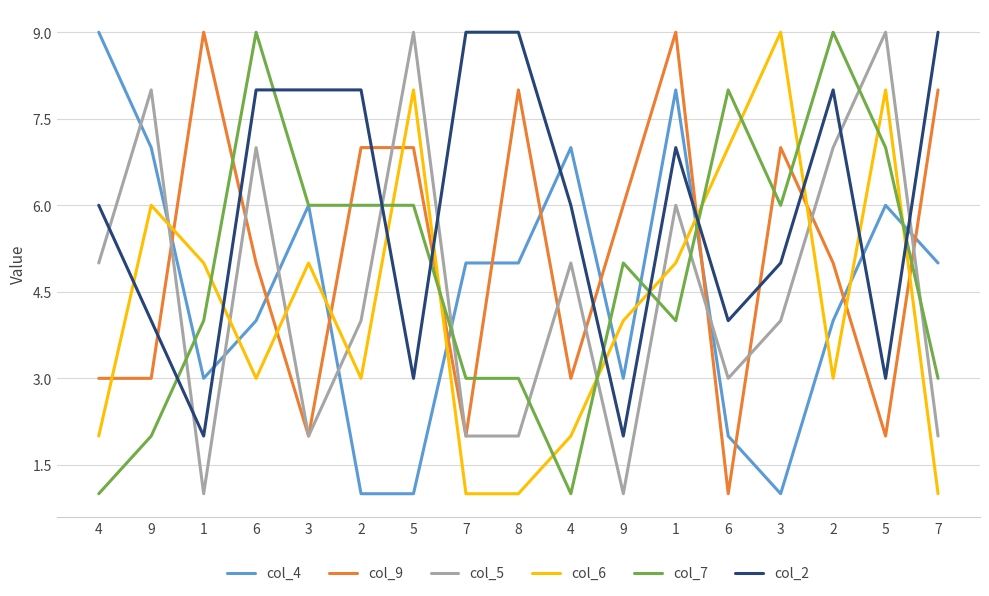

Does the chart have visible grid lines?

Yes